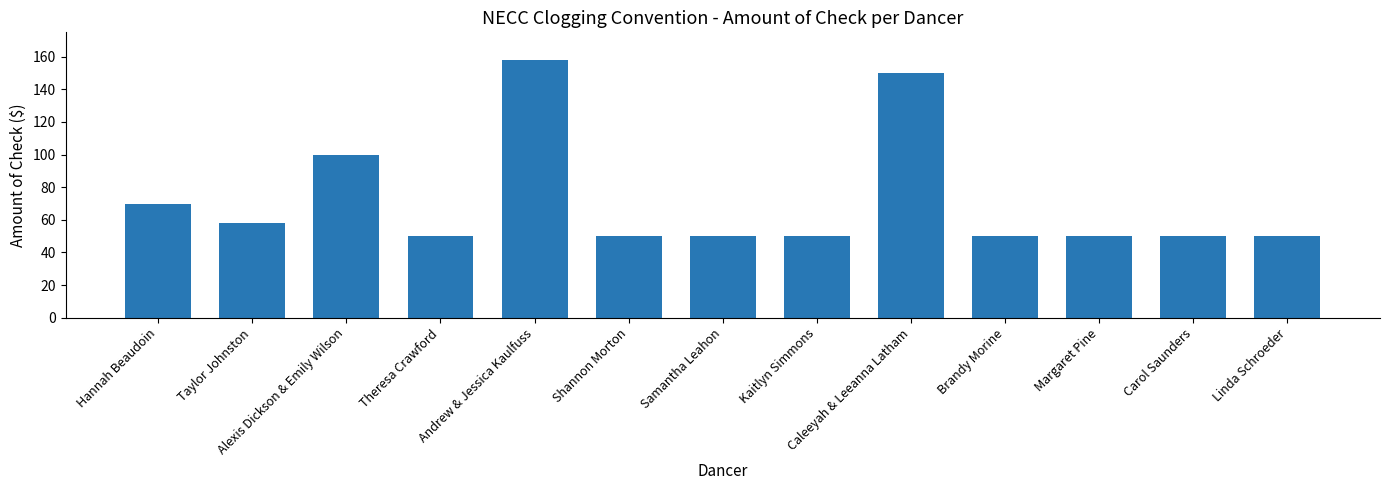

What is the label of the 10th bar from the left?

Brandy Morine